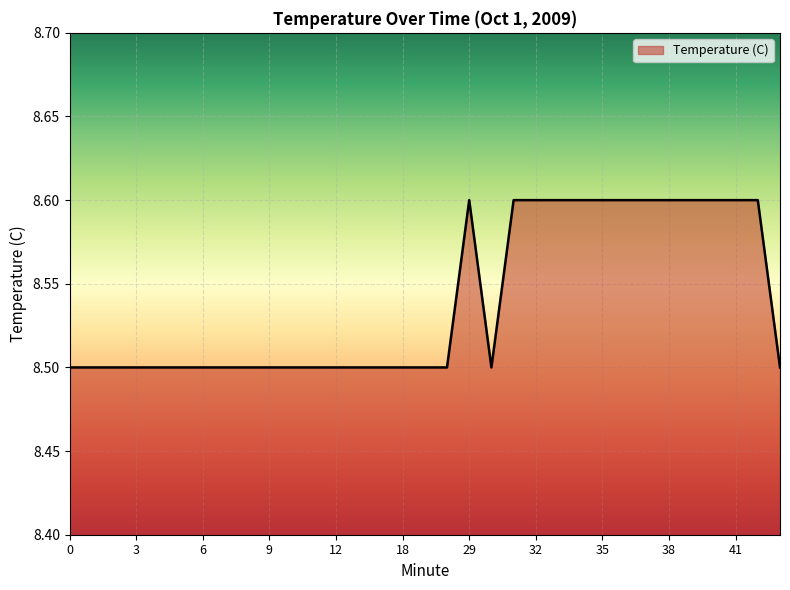

What is the minimum value shown in the chart?

8.5